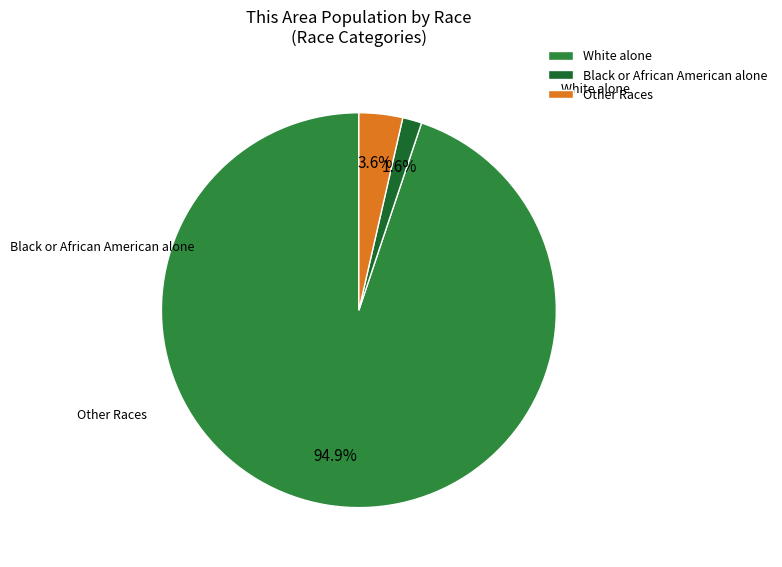

What portion of the pie excludes Other Races?

96.4%